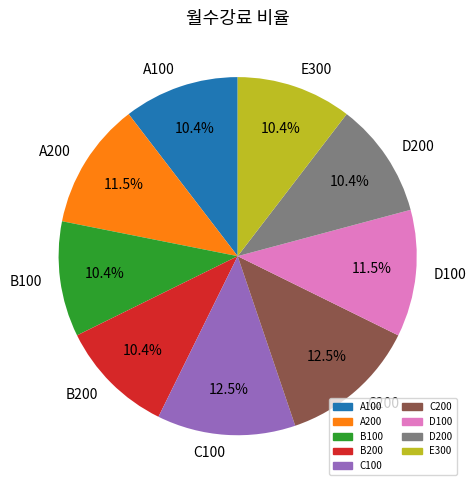

Does C100 represent more than half of the total?

No